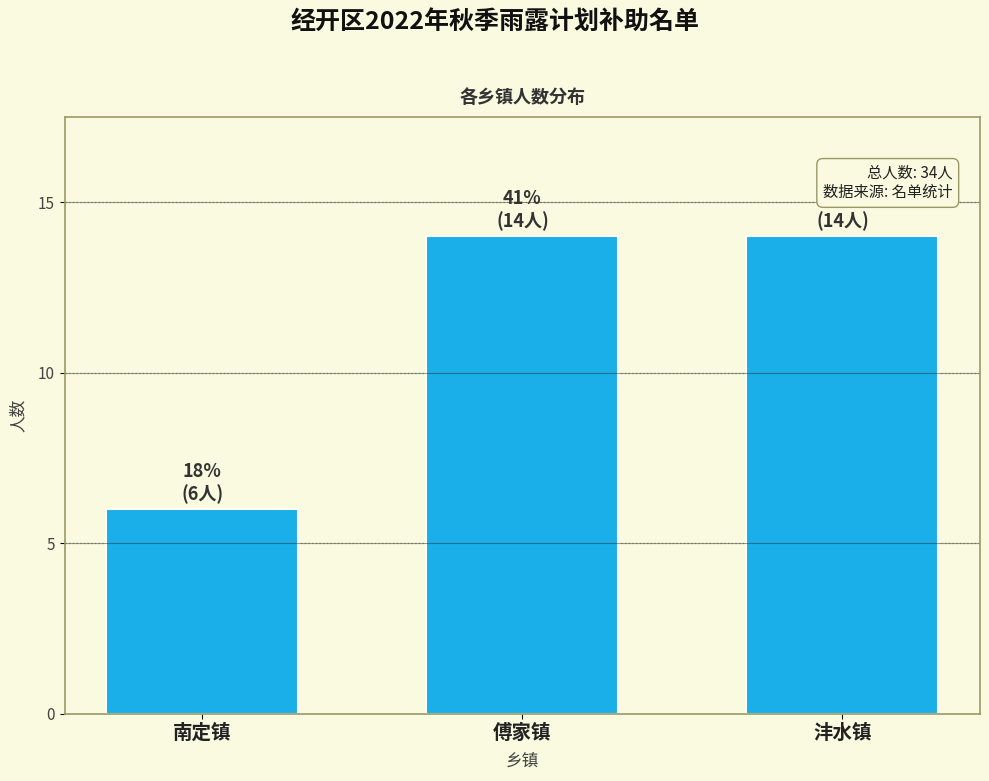

Reading left to right, transcribe all the data shown in this chart.

6	14	14